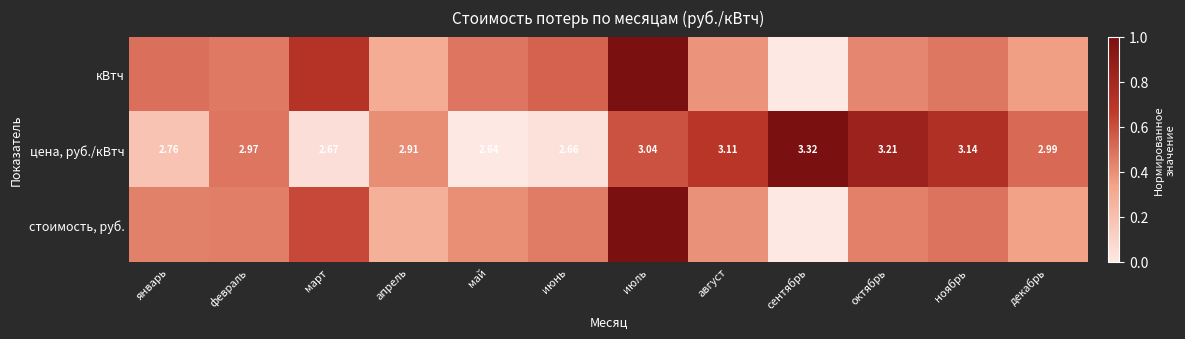

Where is цена, руб./кВтч nearest to the value 2?

май